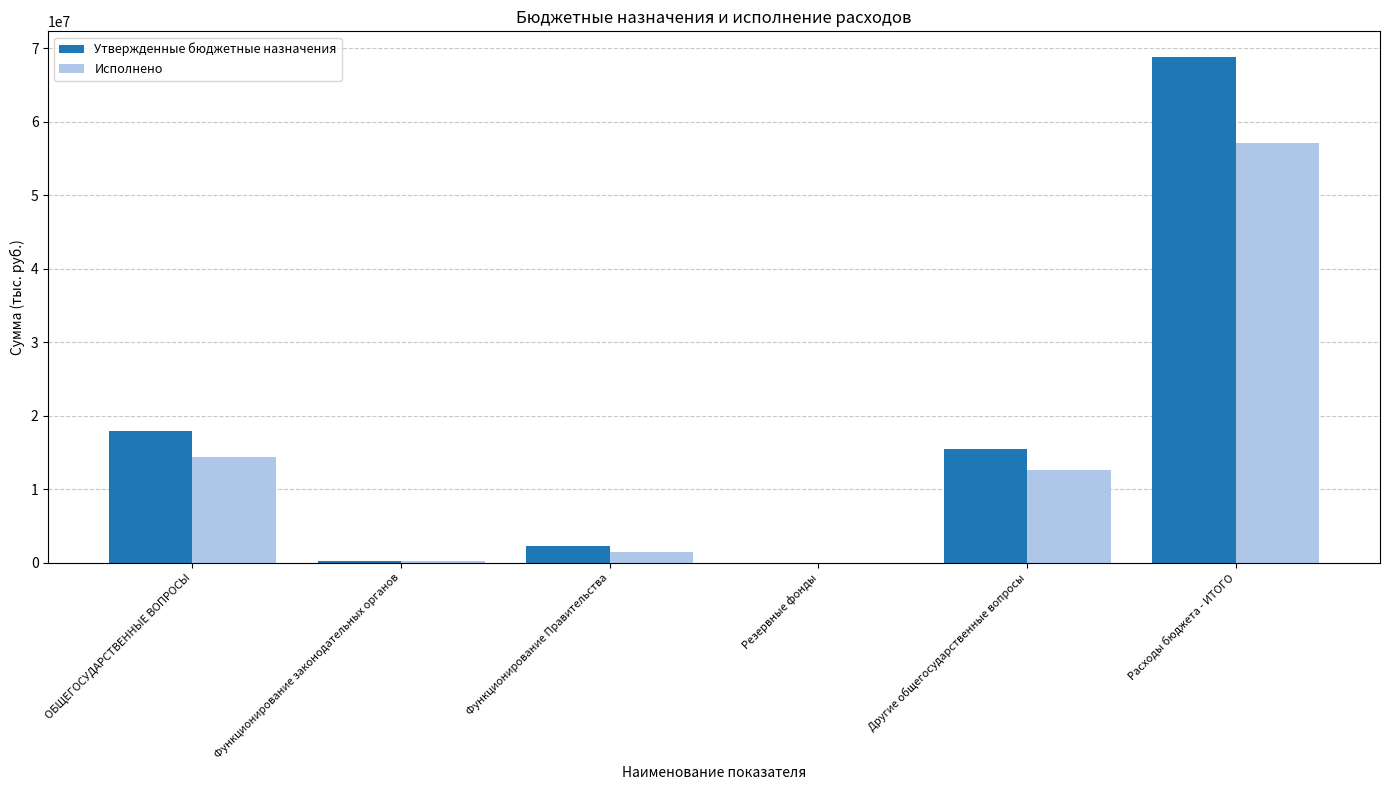

What is the total value across all series at Расходы бюджета - ИТОГО?

125968749.8